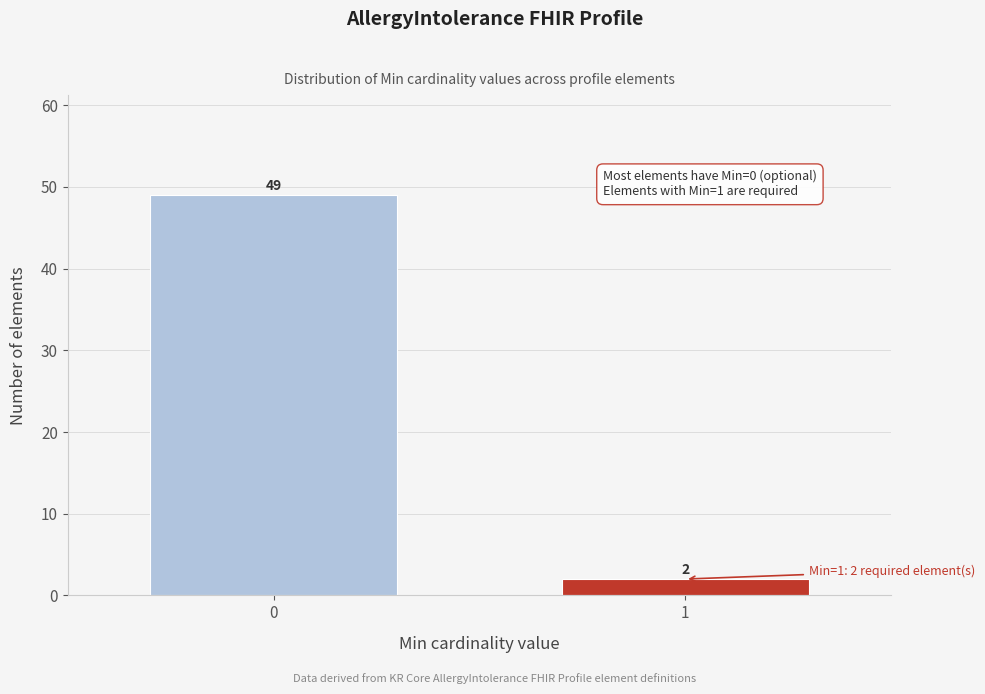

Reading right to left, extract all data points from this chart.

1=2	0=49